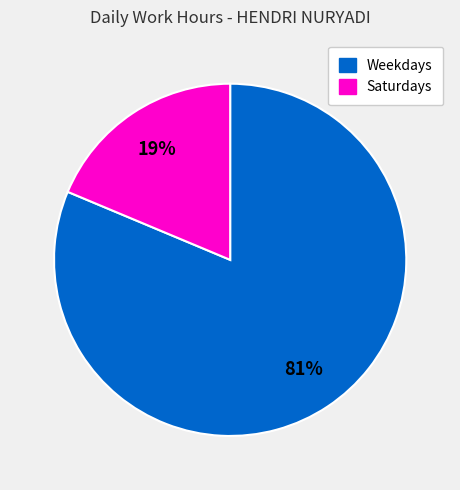

To the nearest percent, what is the average slice percentage?

50%